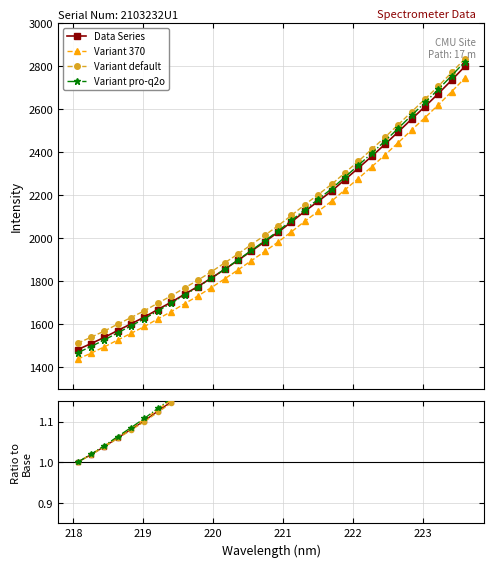

What is the difference between the second highest and minimum values in the Variant pro-q2o series?

0.9